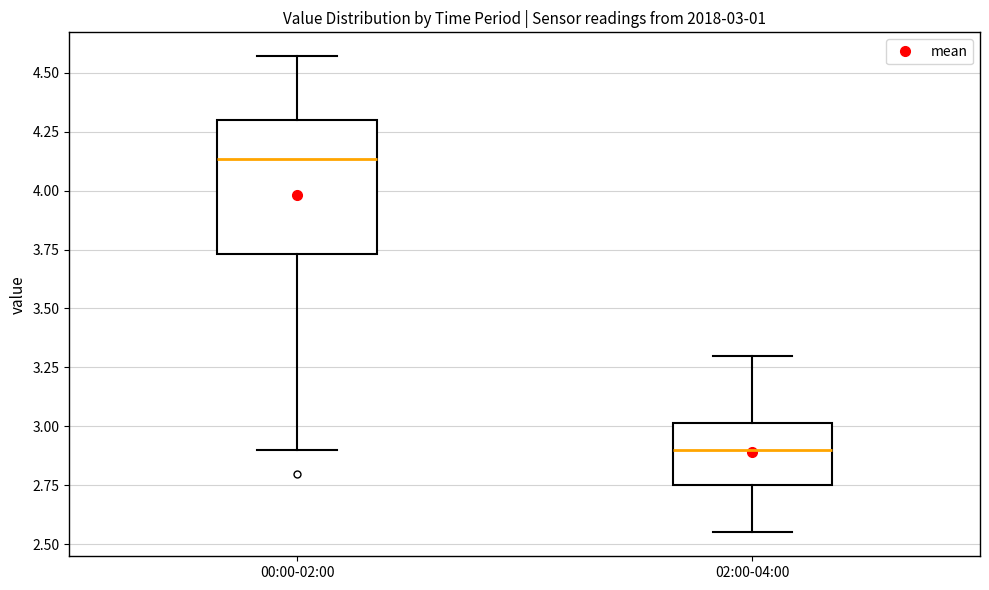

Which box has the highest median line?

00:00-02:00